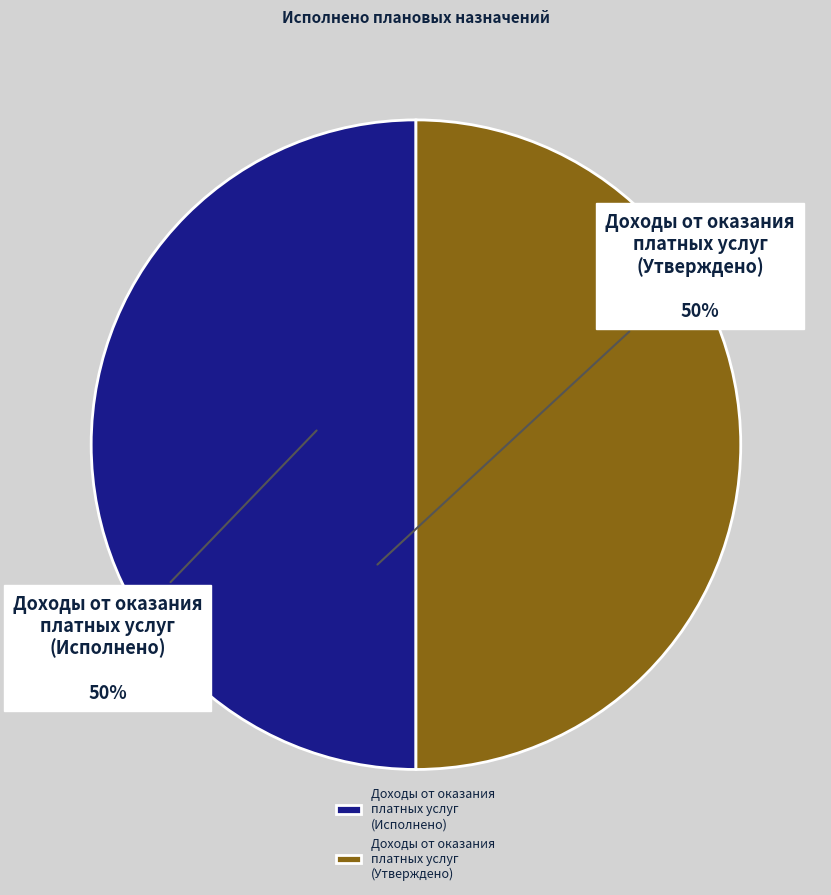

What is the ratio of the value at Доходы от оказания платных услуг (Исполнено) to the value at Доходы от оказания платных услуг (Утверждено)?

1.0